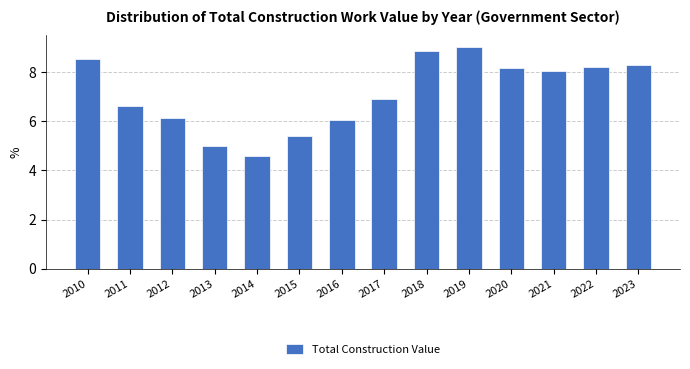

Reading left to right, list all the values displayed in this chart.

2010=8.5	2011=6.6	2012=6.2	2013=5.0	2014=4.6	2015=5.4	2016=6.1	2017=6.9	2018=8.9	2019=9.1	2020=8.2	2021=8.1	2022=8.2	2023=8.3